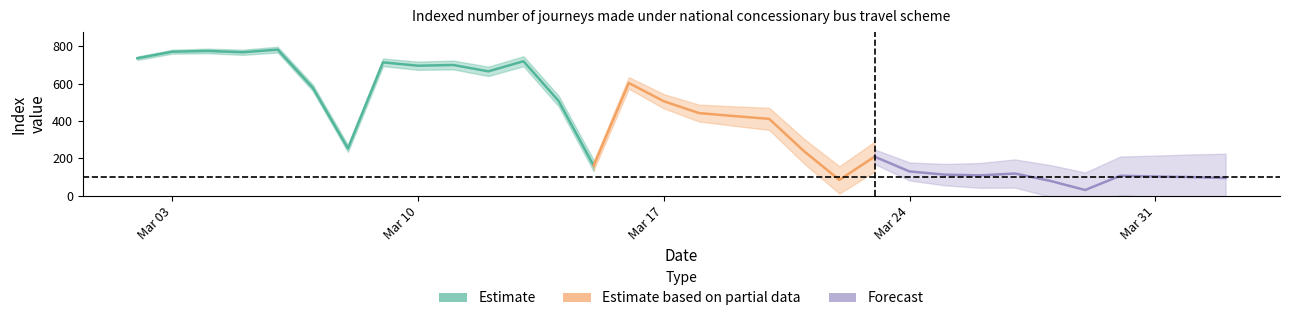

What is the minimum value shown in the chart?

31